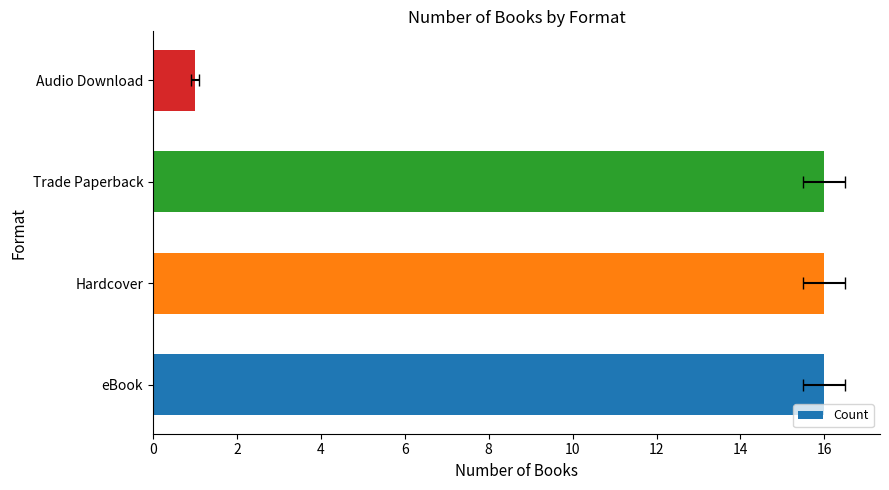

The chart shows a value of 16 at eBook. True or false?

True